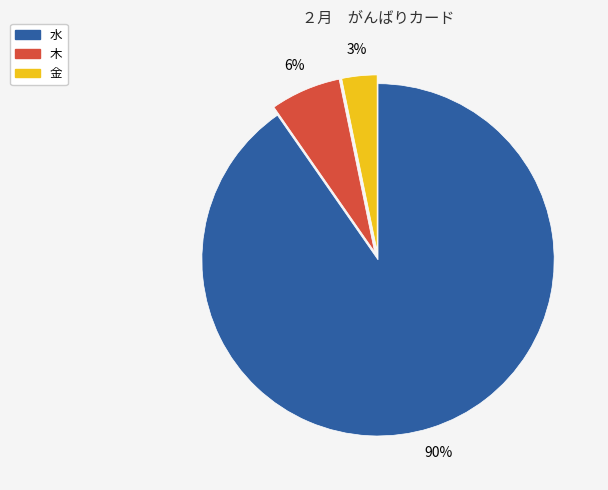

Which slice is the smallest?

金